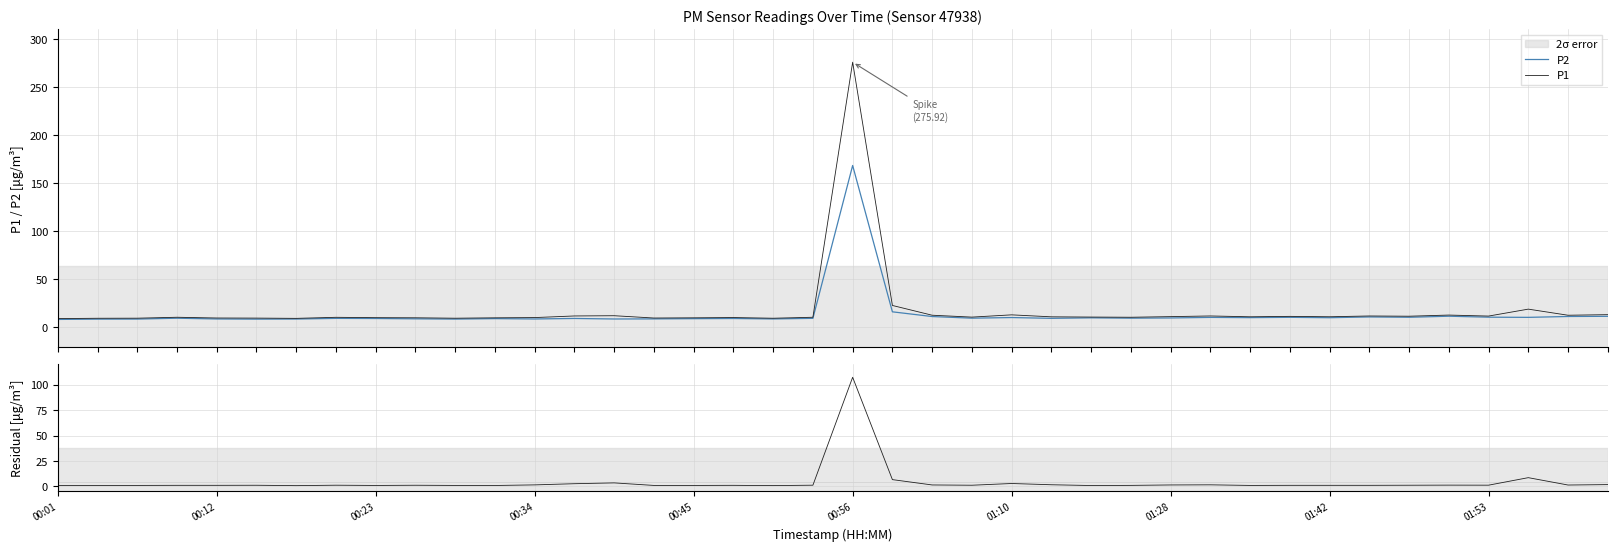

Which series has the largest total across all categories?

P1